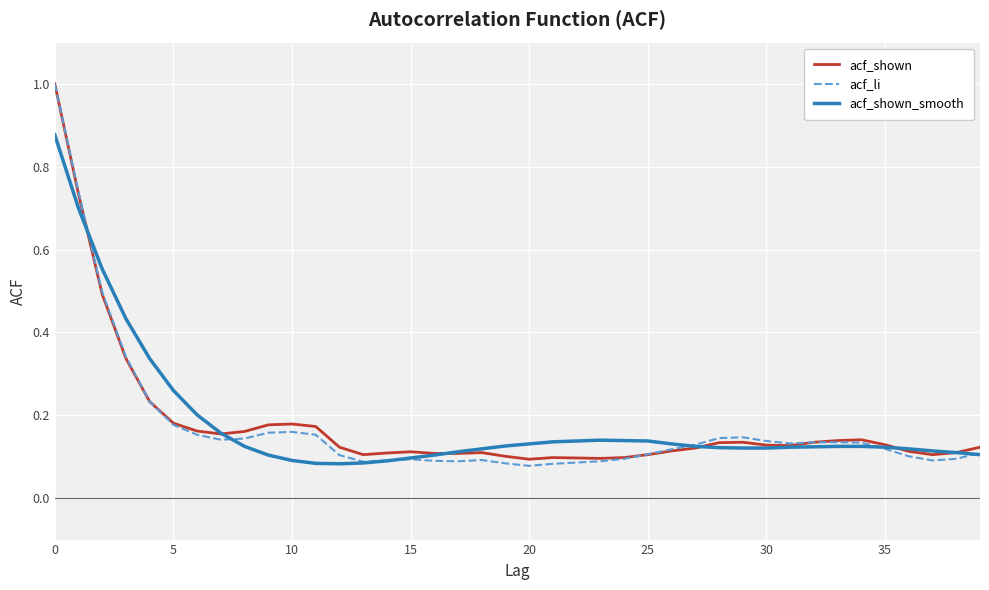

Which series has the largest range (max minus min)?

acf_li